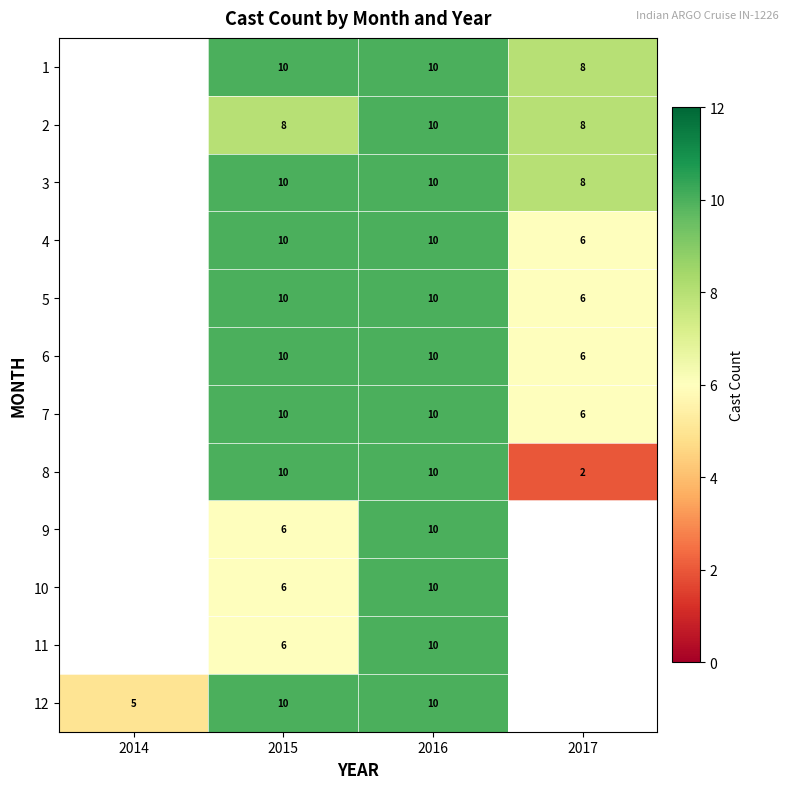

True or false: 1 has a value of 3 at 2017.

False